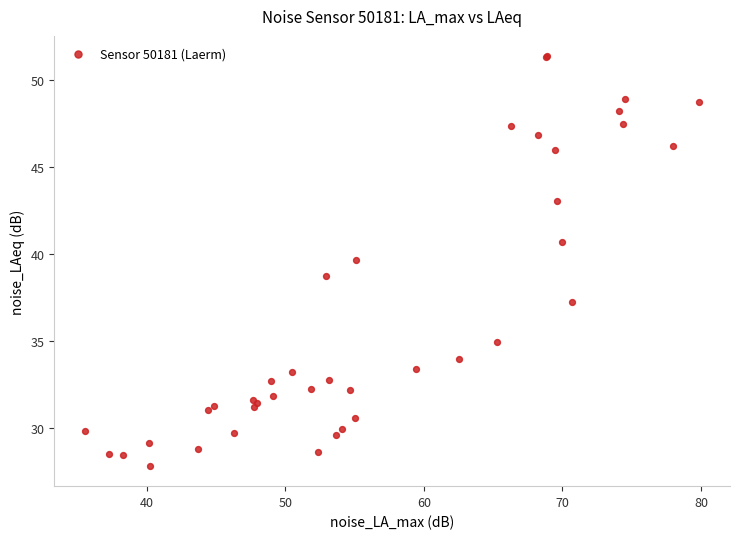

What Y value in the scatter plot is closest to 39?

38.7